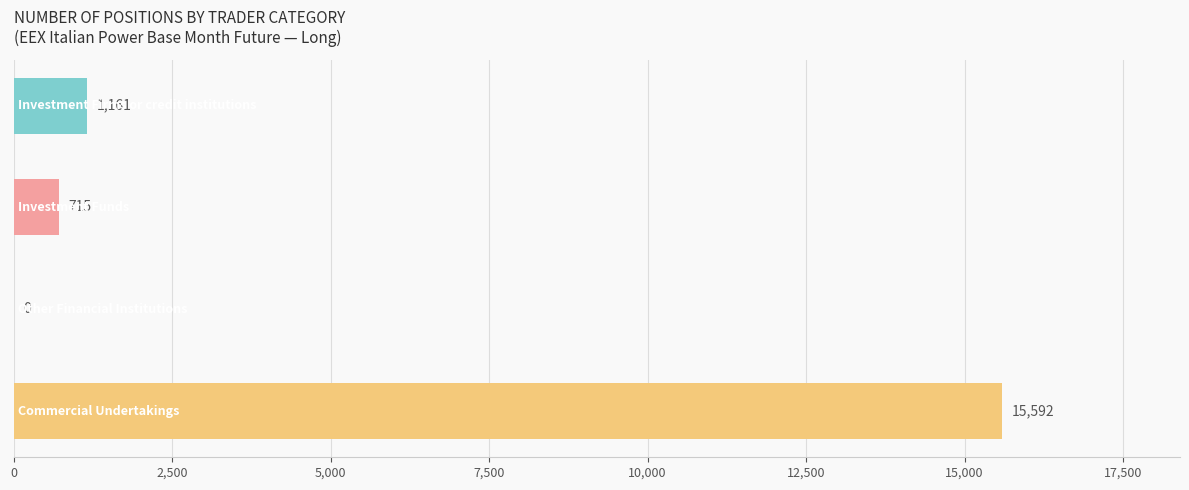

What is the sum of all values?

17468